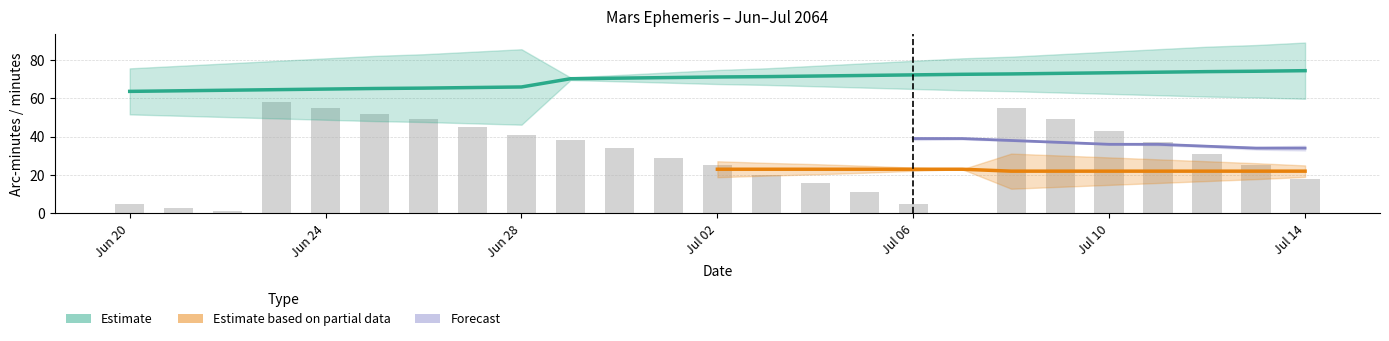

What is the value of the Dec_min bar at the 17th from the left?

5